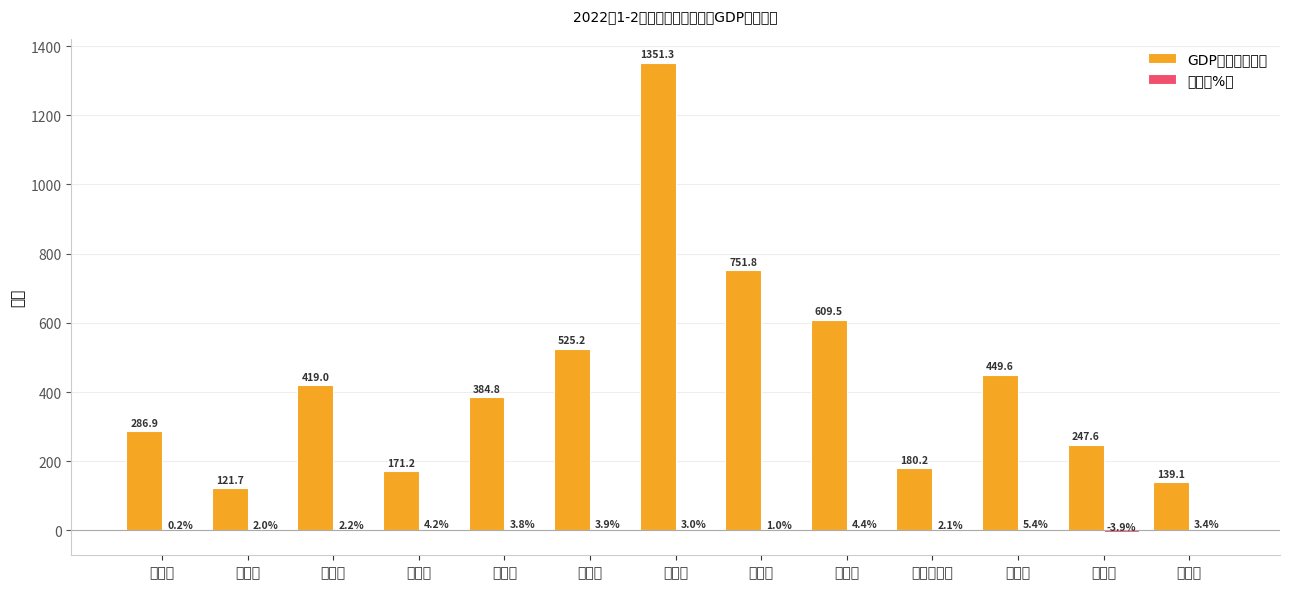

Reading left to right, what are all the values shown in this chart?

GDP总量（亿元）: 286.9	121.7	419.0	171.2	384.8	525.2	1351.3	751.8	609.5	180.2	449.6	247.6	139.1
增长（%）: 0.2	2.0	2.2	4.2	3.8	3.9	3.0	1.0	4.4	2.1	5.4	-3.9	3.4